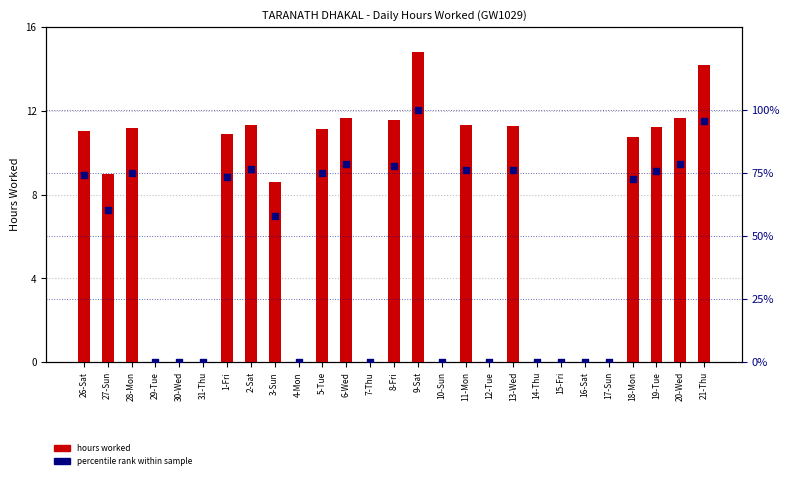

Which series has the largest Y range (max minus min)?

percentile rank within sample